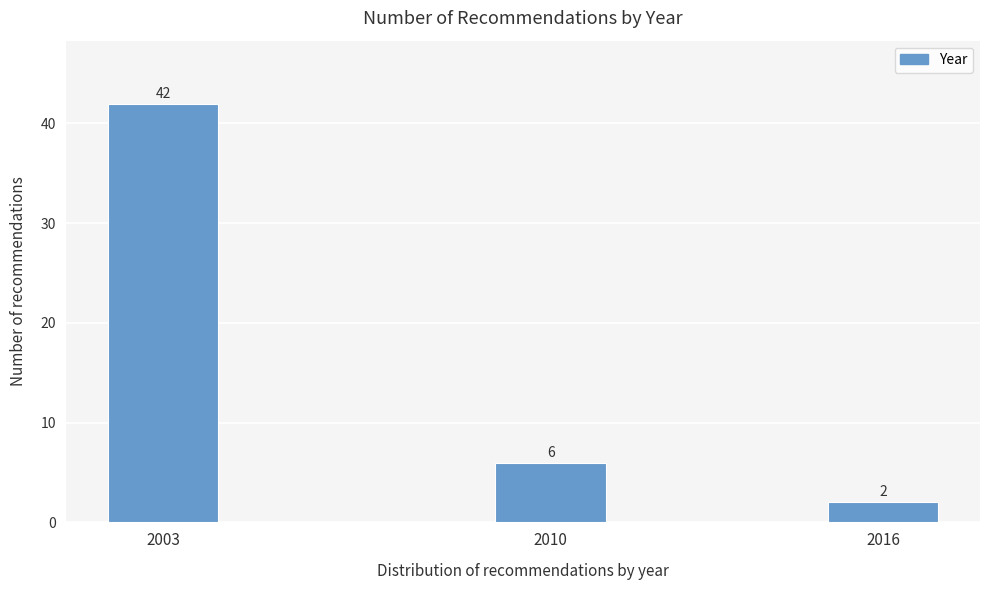

Reading left to right, what are all the values shown in this chart?

42	6	2